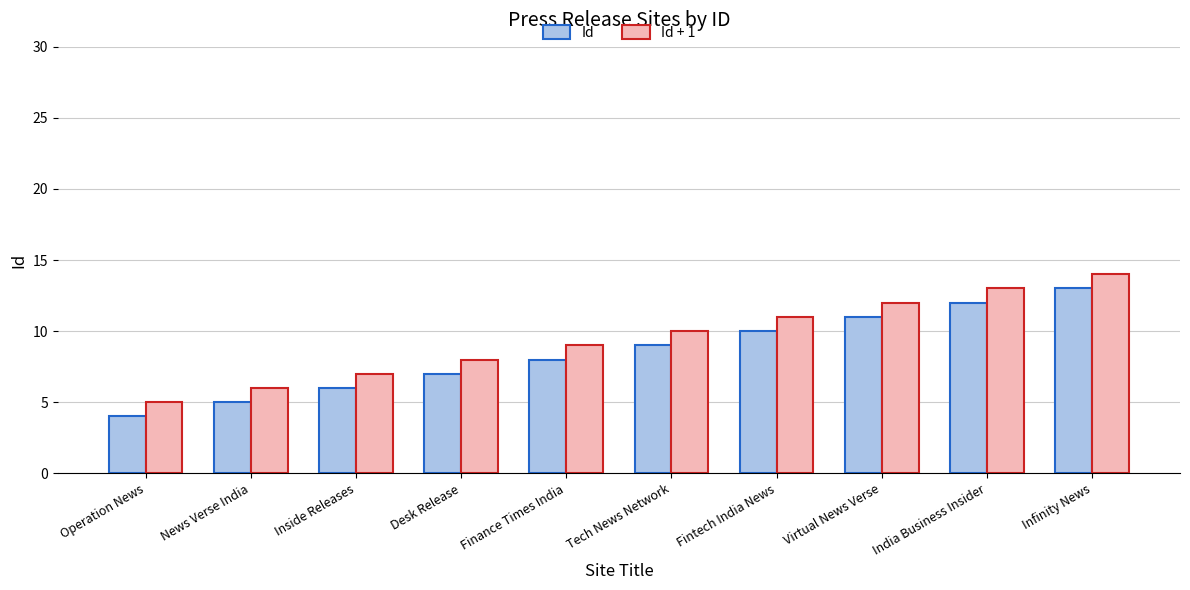

How many categories are shown in the chart?

10